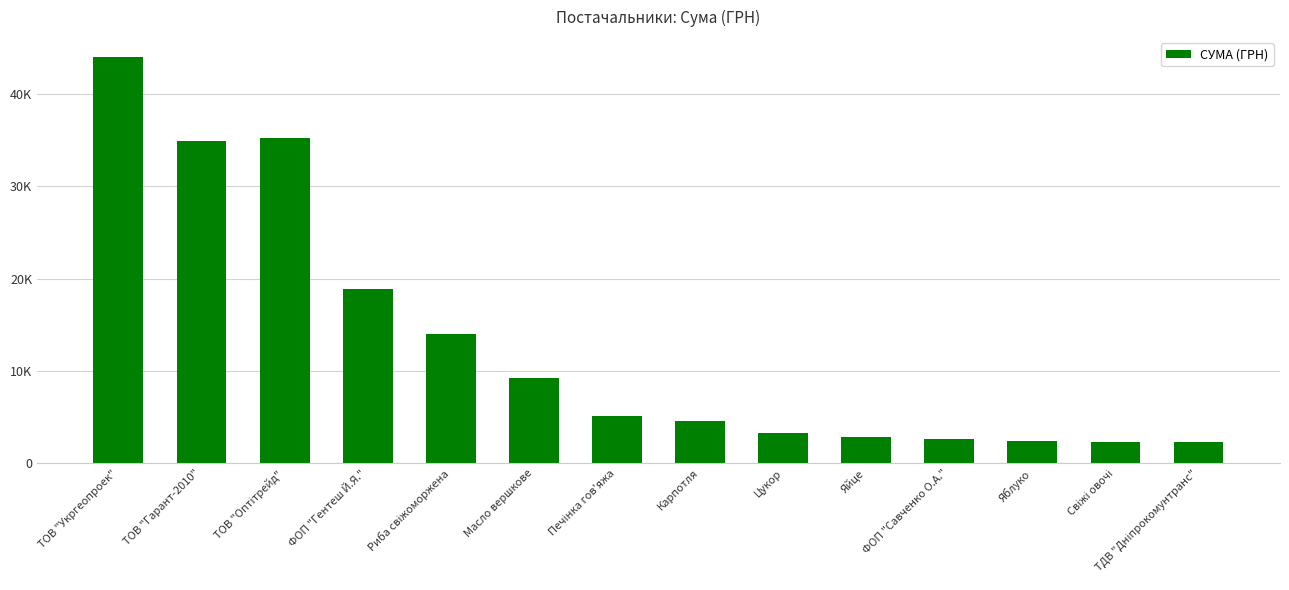

At which label does the data first exceed 5112?

ТОВ "Укргеопроек"